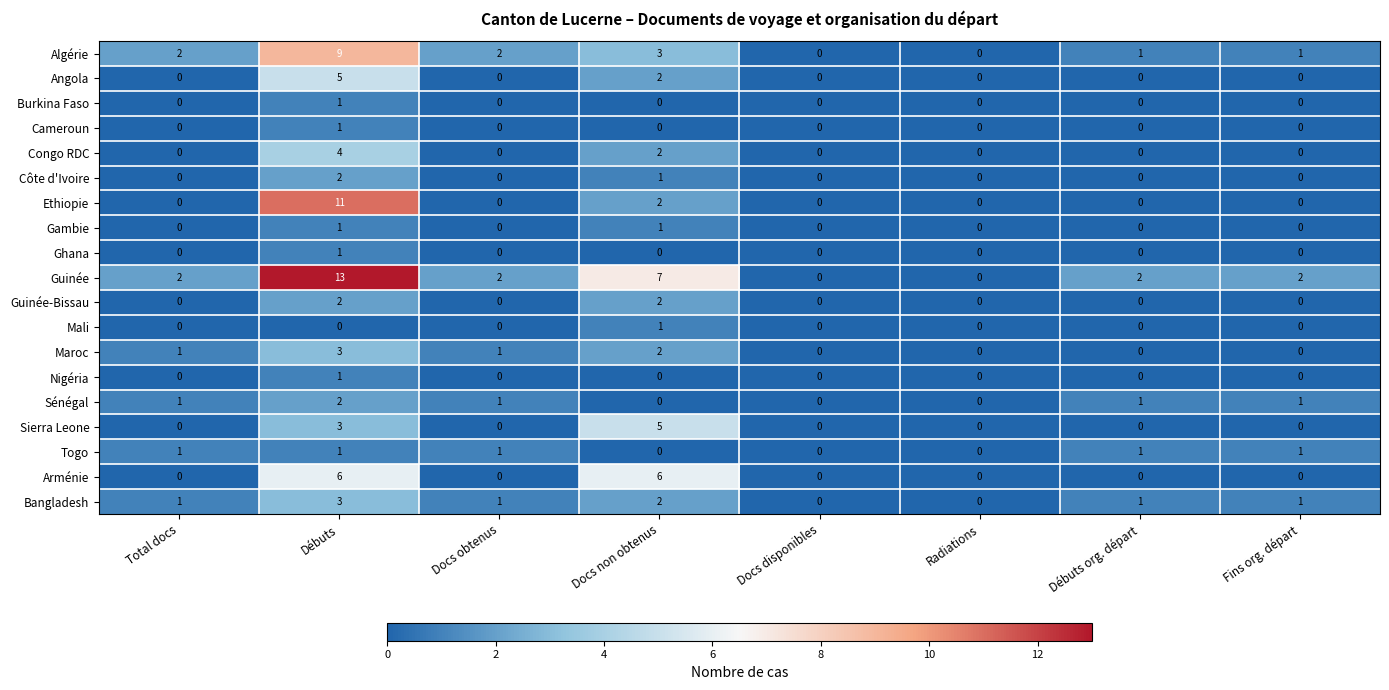

How many series are shown in this chart?

19